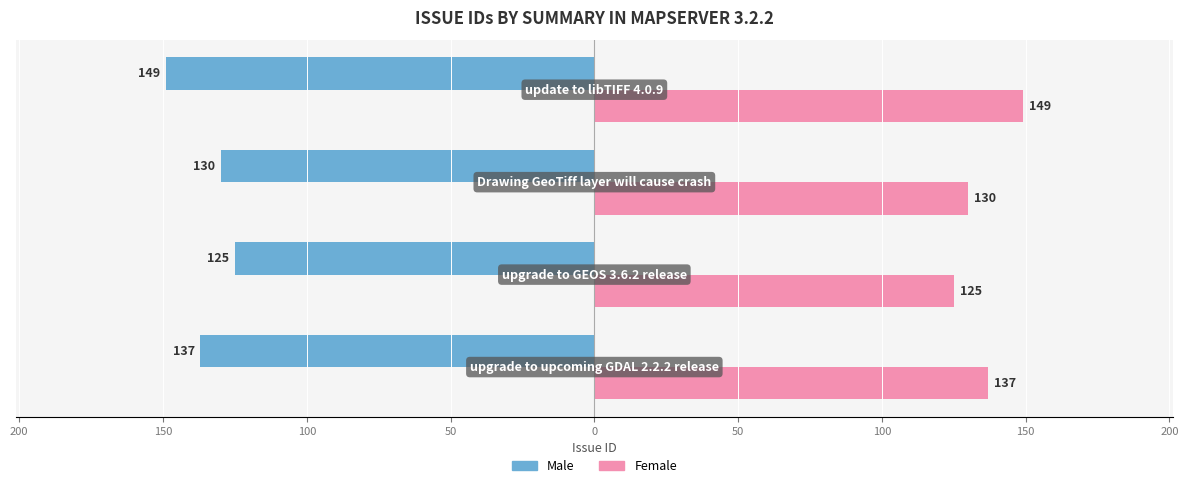

What are all the series names shown in the legend?

Male, Female